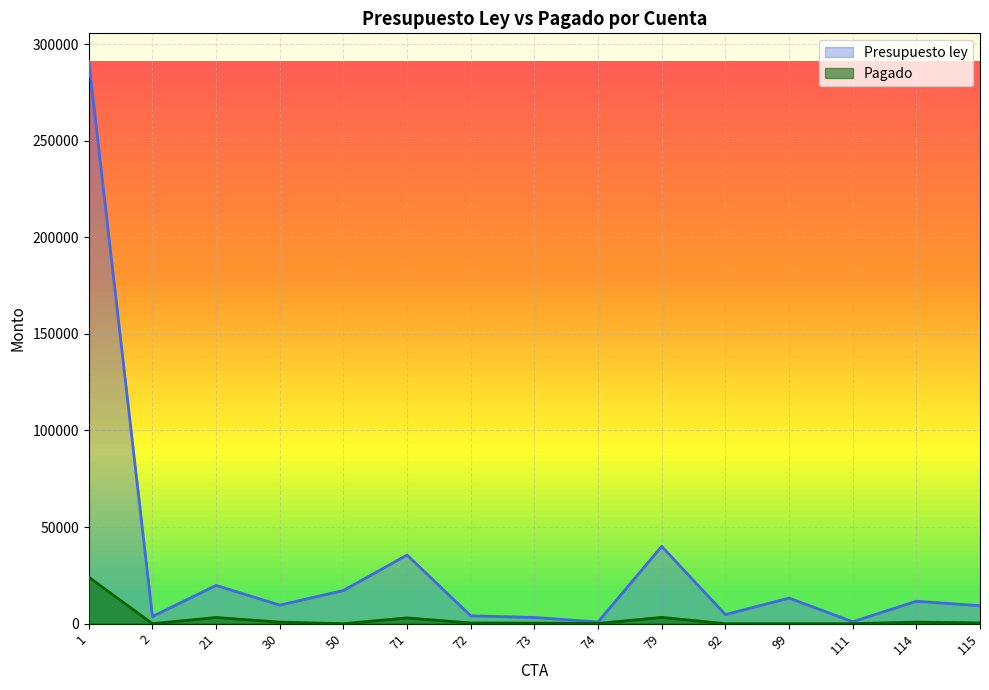

True or false: Presupuesto ley and Pagado cross at least once.

False